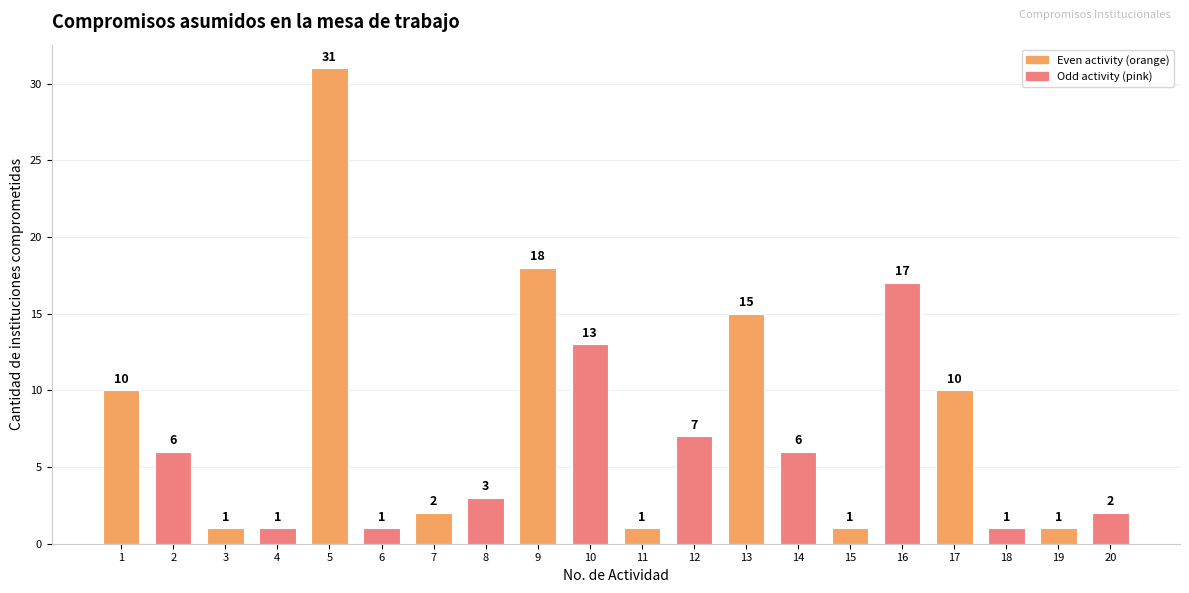

What is the difference between the values at 17 and 19?

9